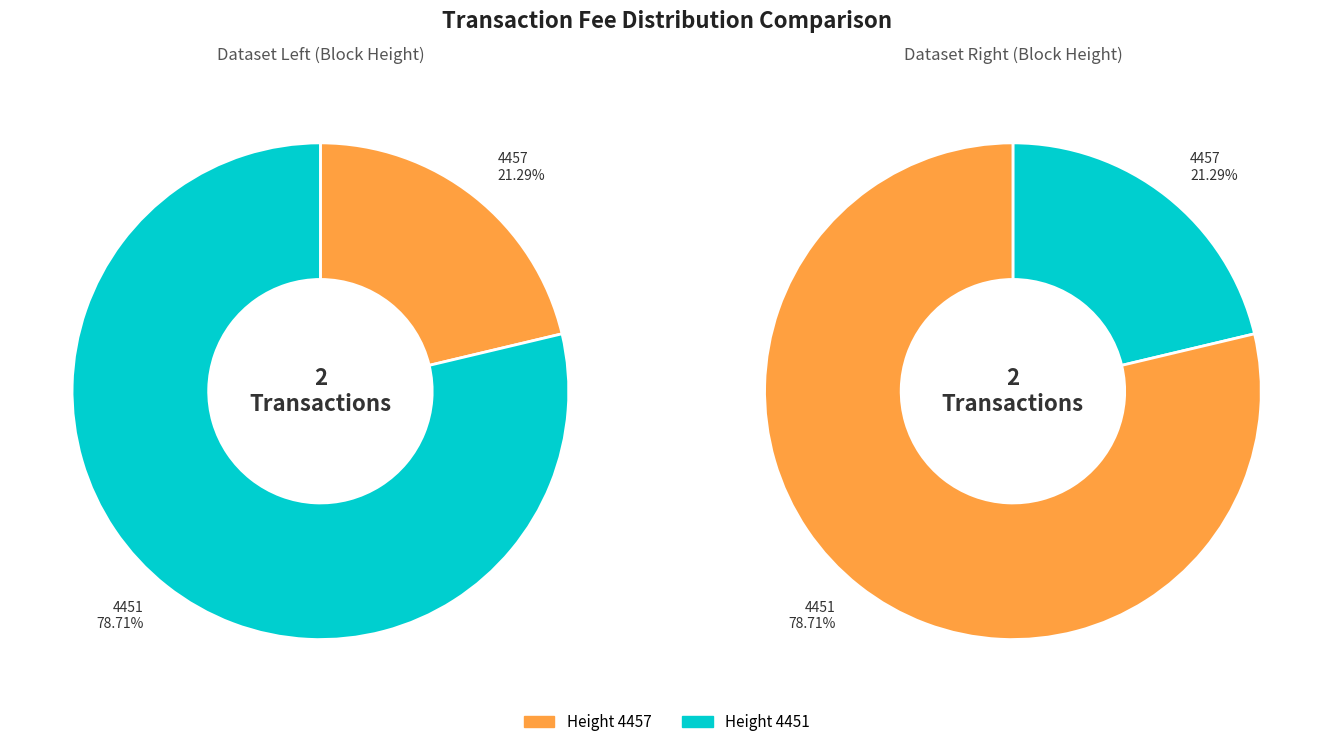

What portion of the pie excludes 4457?

78.7%